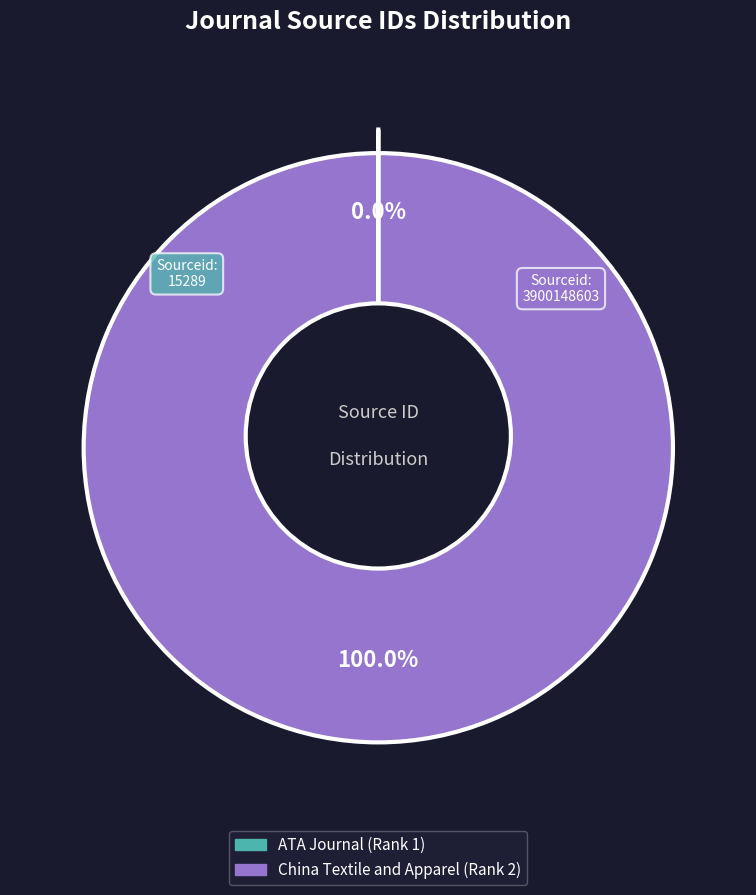

To the nearest percent, what is the average slice percentage?

50%